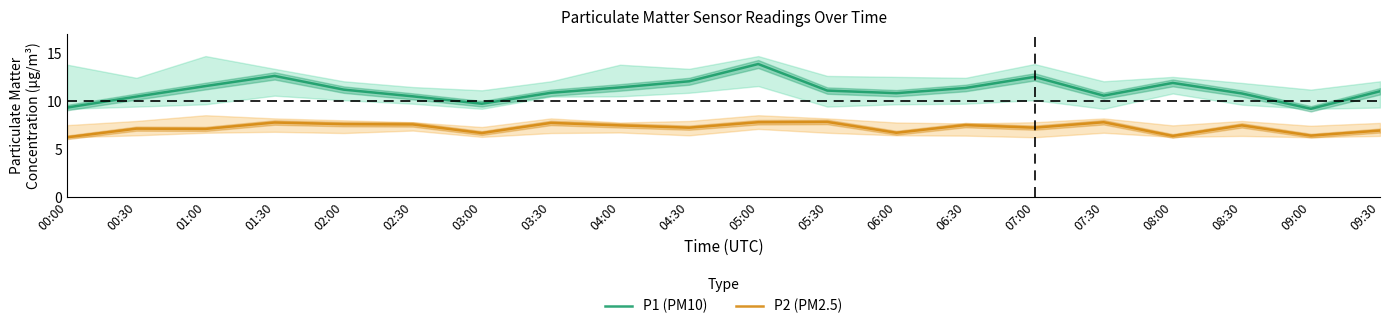

What is the approximate value of P2 (PM2.5) at 04:00?

7.5